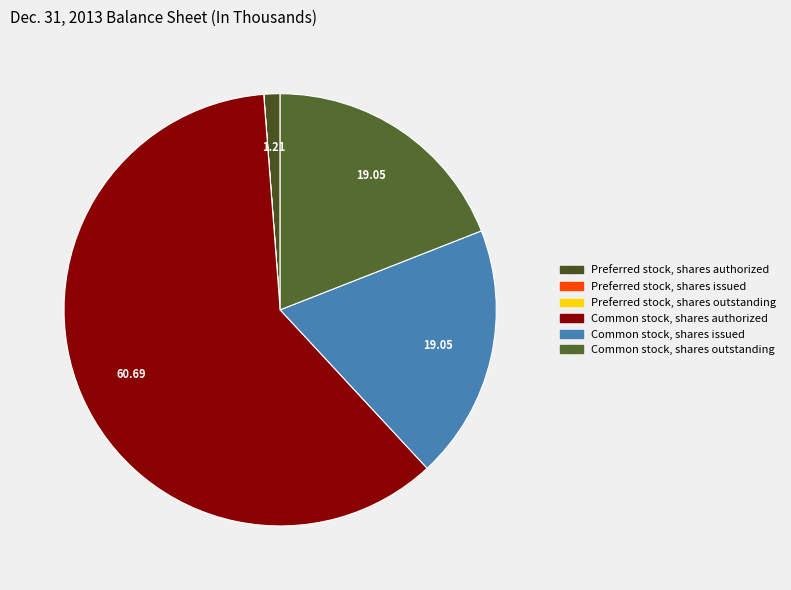

Is it true that Common stock, shares authorized is 53% of the pie?

False